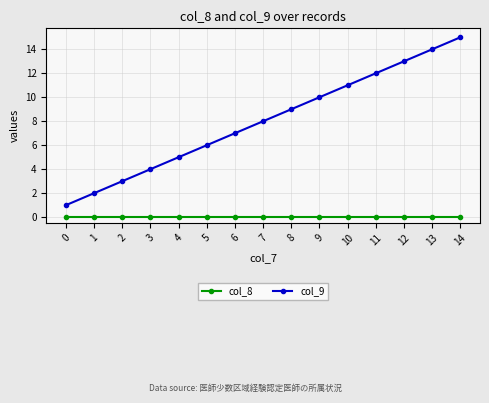

List the labels in order of col_9 value, smallest first.

0, 1, 2, 3, 4, 5, 6, 7, 8, 9, 10, 11, 12, 13, 14